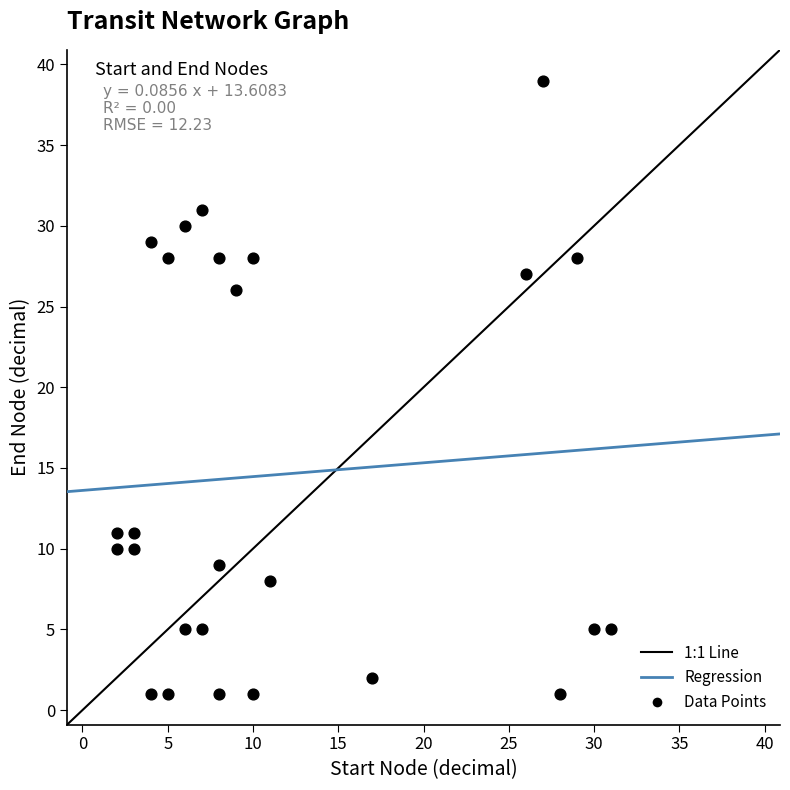

What is the range of X values (max minus min)?

29